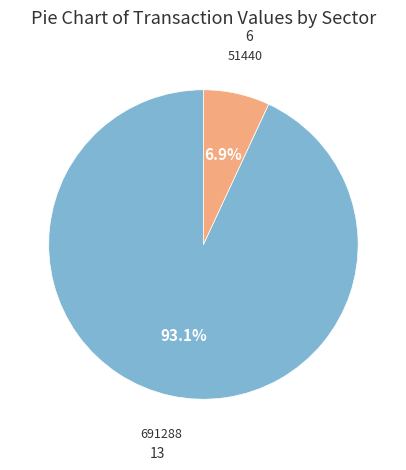

Is there a majority slice in this chart?

Yes